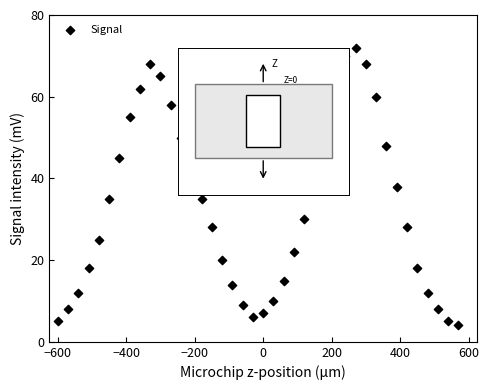

What is the range of Y values (max minus min)?

68